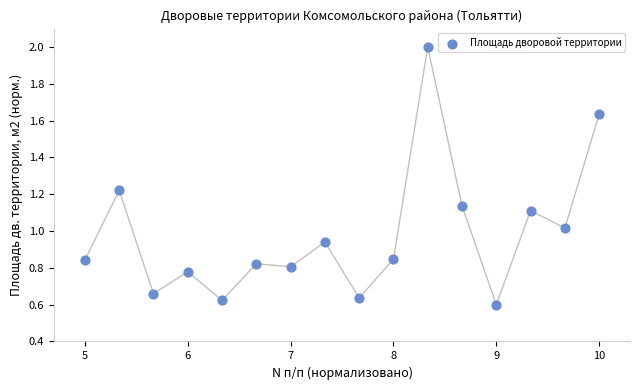

What is the range of Y values (max minus min)?

1.4